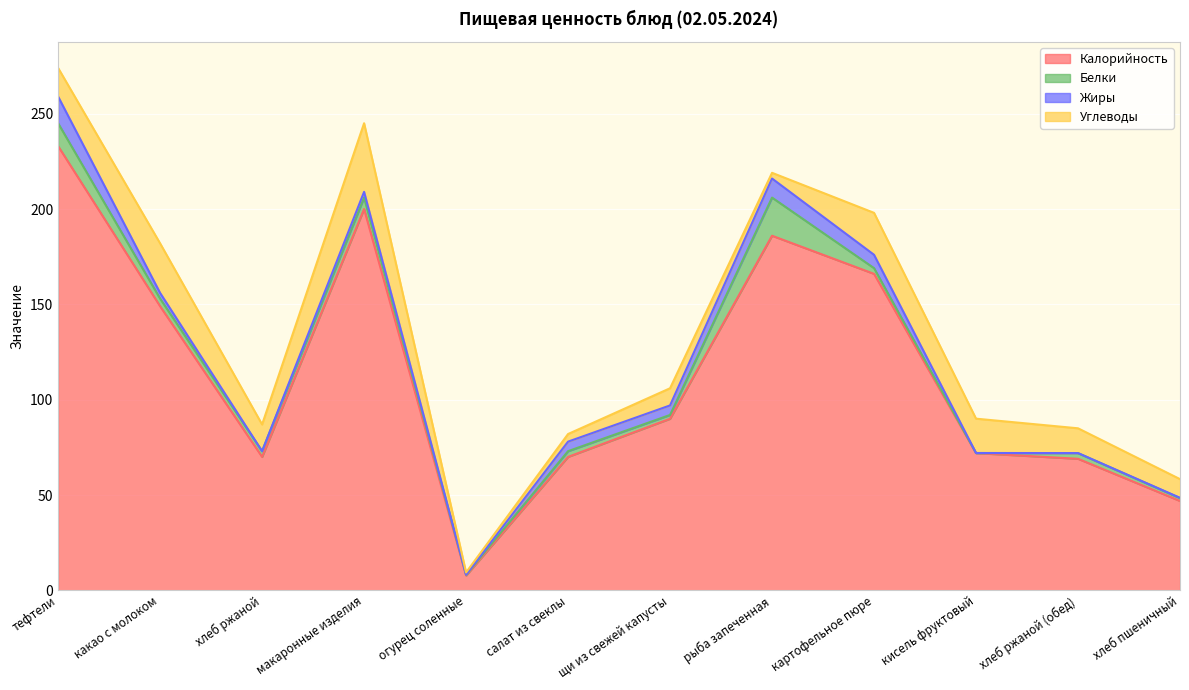

The Белки series shows 2.5 at какао с молоком. True or false?

False